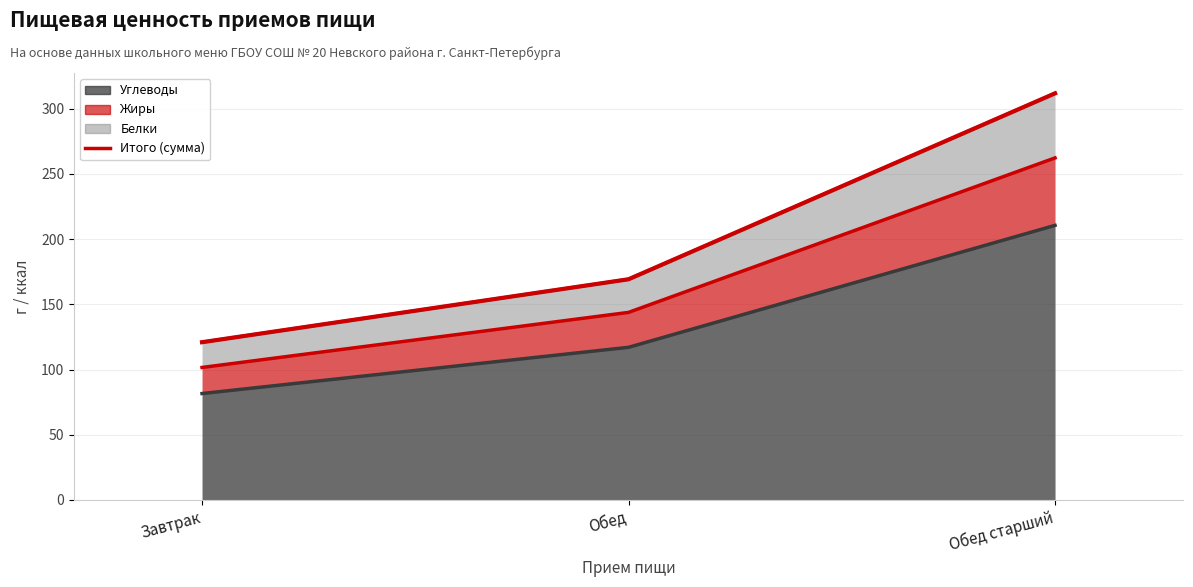

Where does the data first go above 169?

Обед